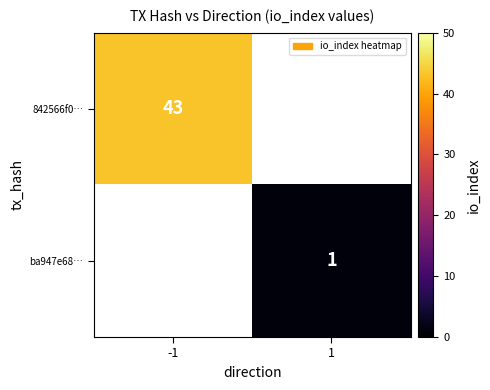

True or false: 842566f0… has a value of 43 at -1.

True